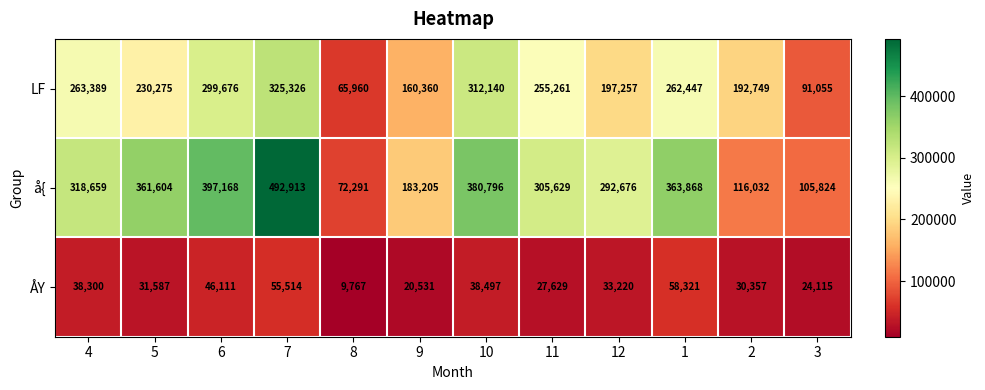

Read the LF value at 2.

192749